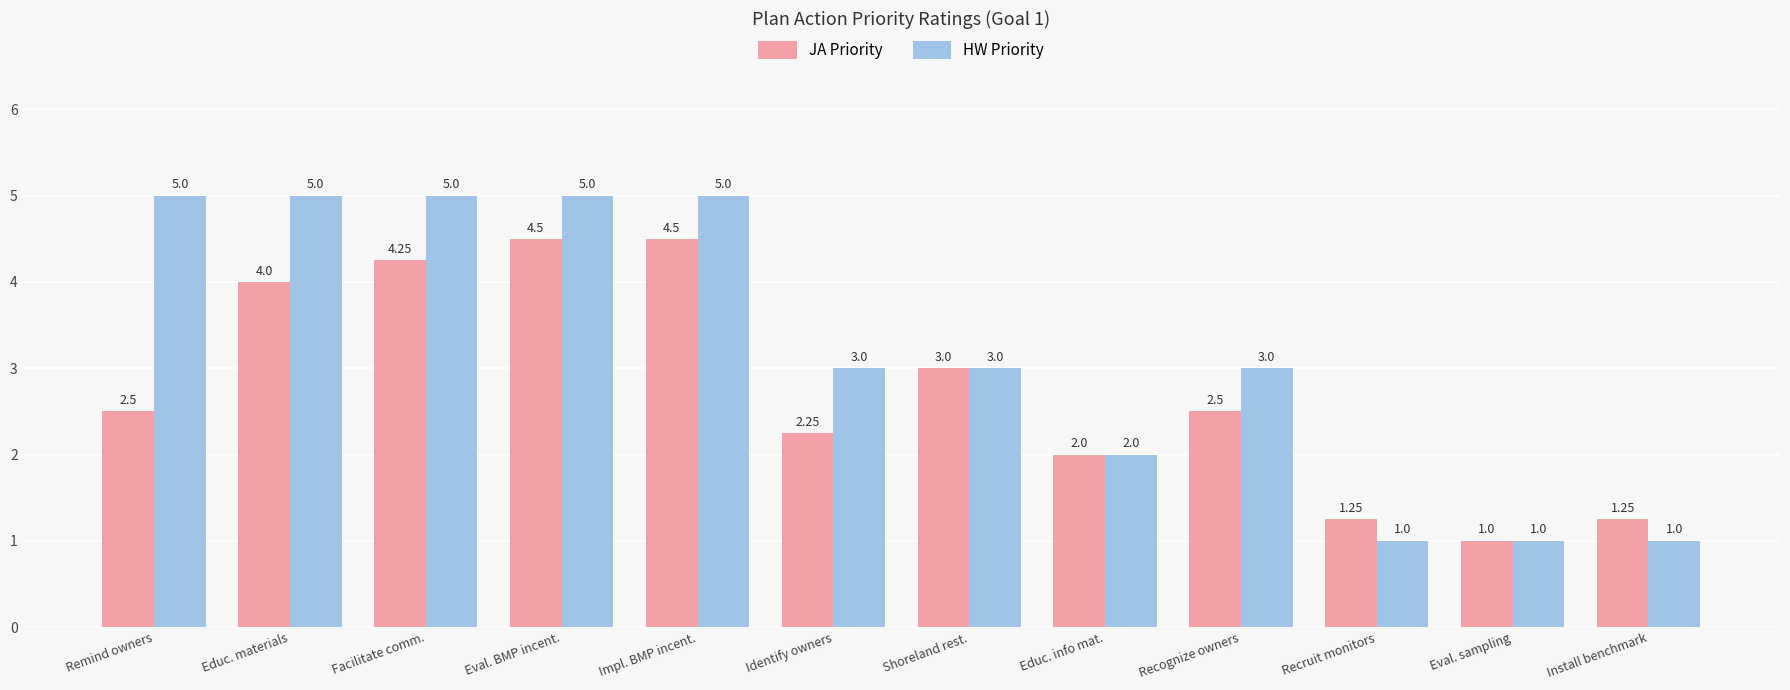

Which series has the largest total across all categories?

HW Priority